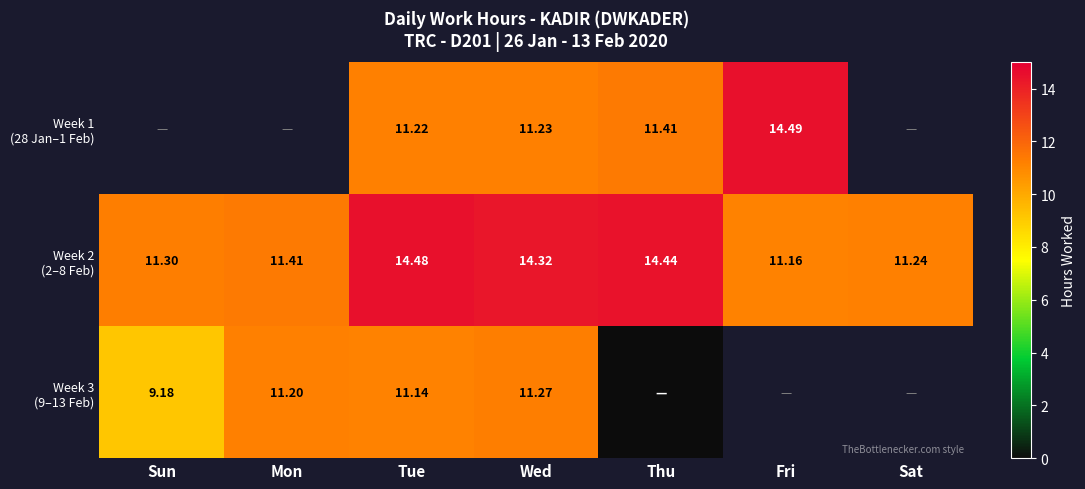

Between Tue and Wed, which is larger?

Wed